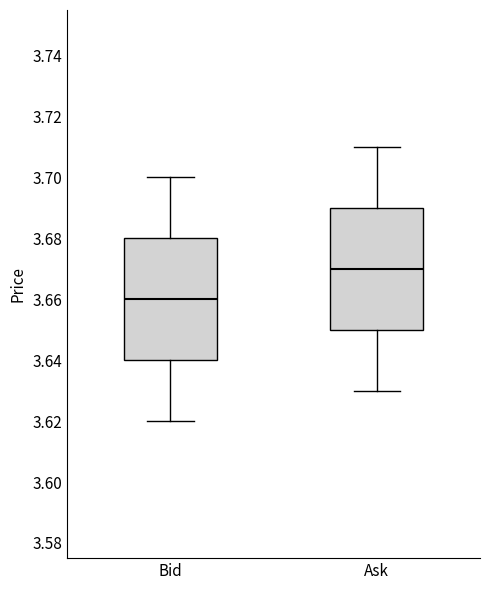

Where is the lower edge of the box for Ask on the y-axis? The values are not printed on the chart, so give them approximately, as read against the axis.

3.65